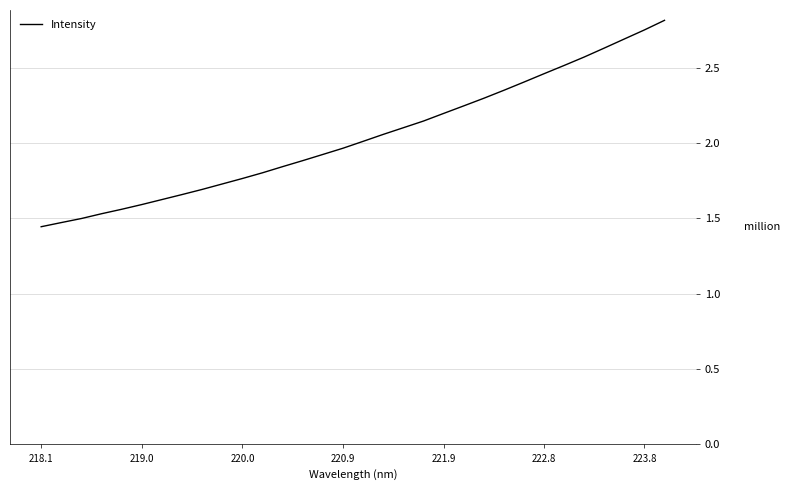

Does the chart display data point markers on the line(s)?

No